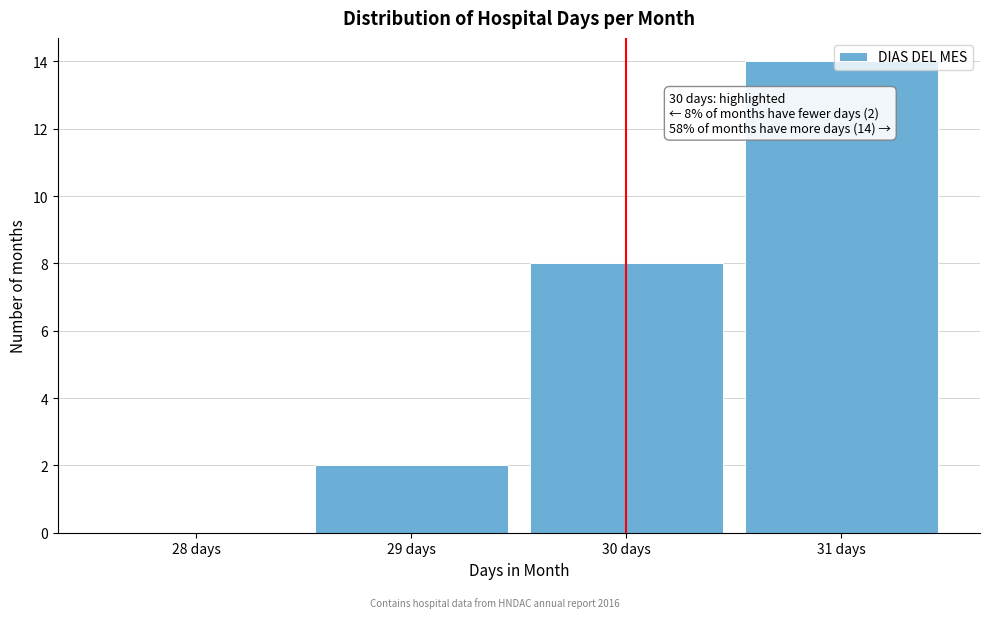

What is the greatest value displayed?

14